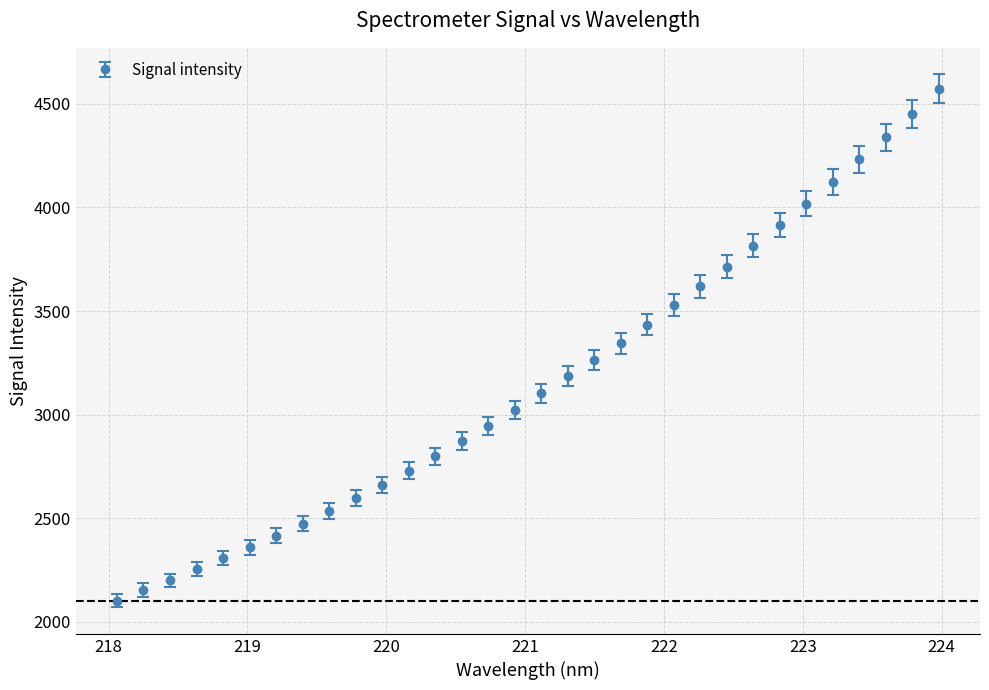

What is the maximum value shown in the chart?

4573.1